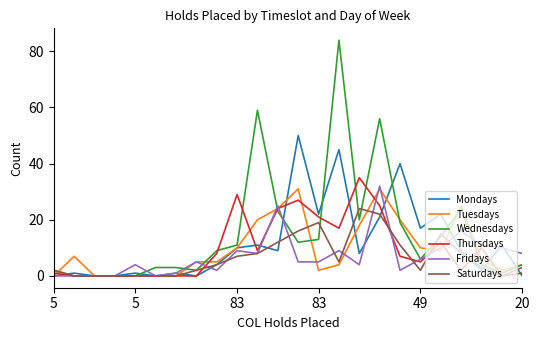

Which series has the widest spread of values?

Wednesdays